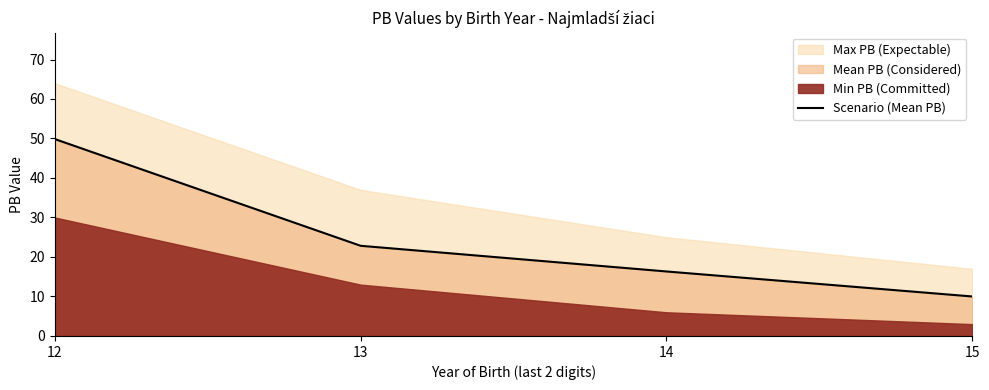

Reading left to right, extract all data points from this chart.

12=49.9	13=22.8	14=16.3	15=10.0